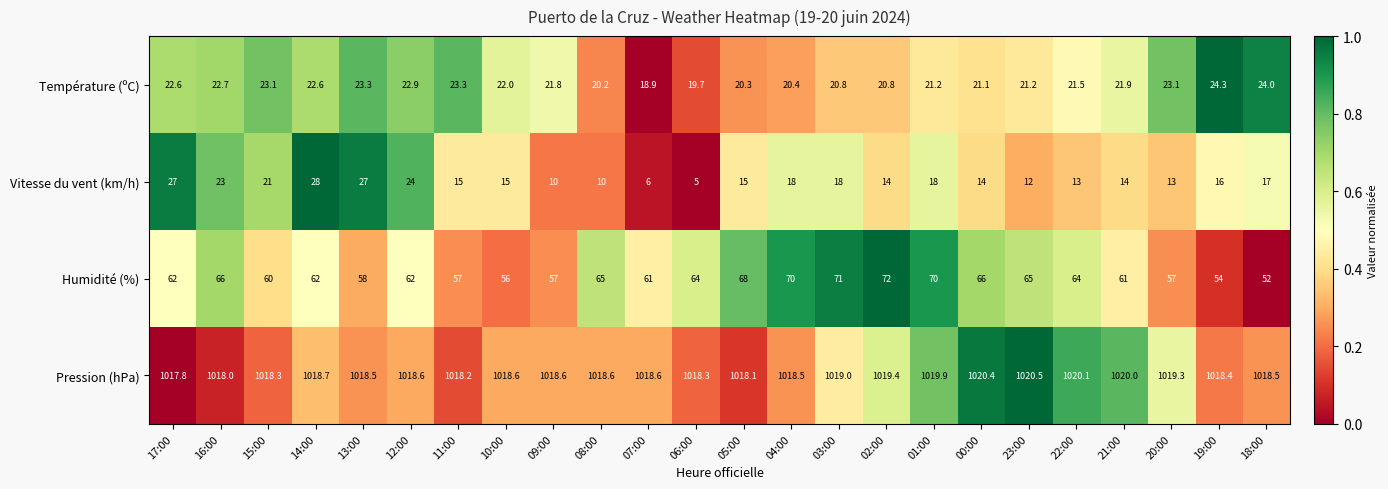

At which label does Température (ºC) first exceed 21?

17:00